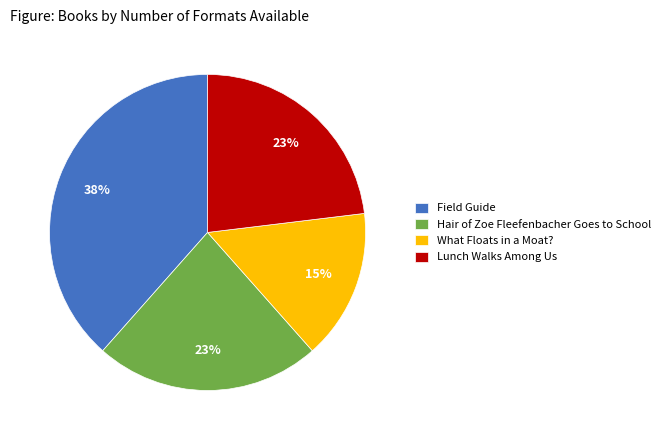

Approximately how many times larger is the value at Hair of Zoe Fleefenbacher Goes to School compared to Lunch Walks Among Us?

1.0